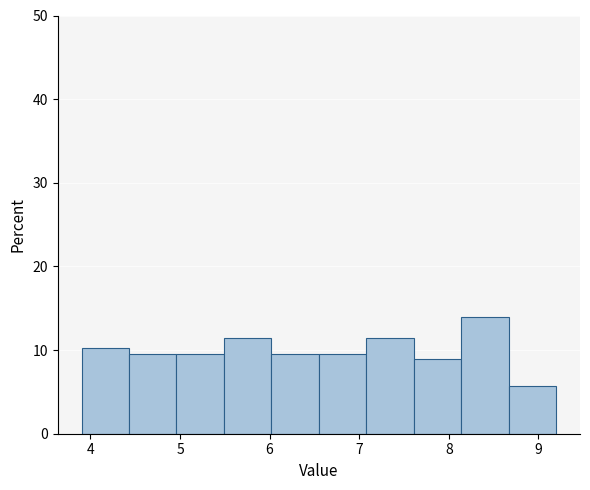

Which range on the x-axis has the tallest bar?

8.14 to 8.67